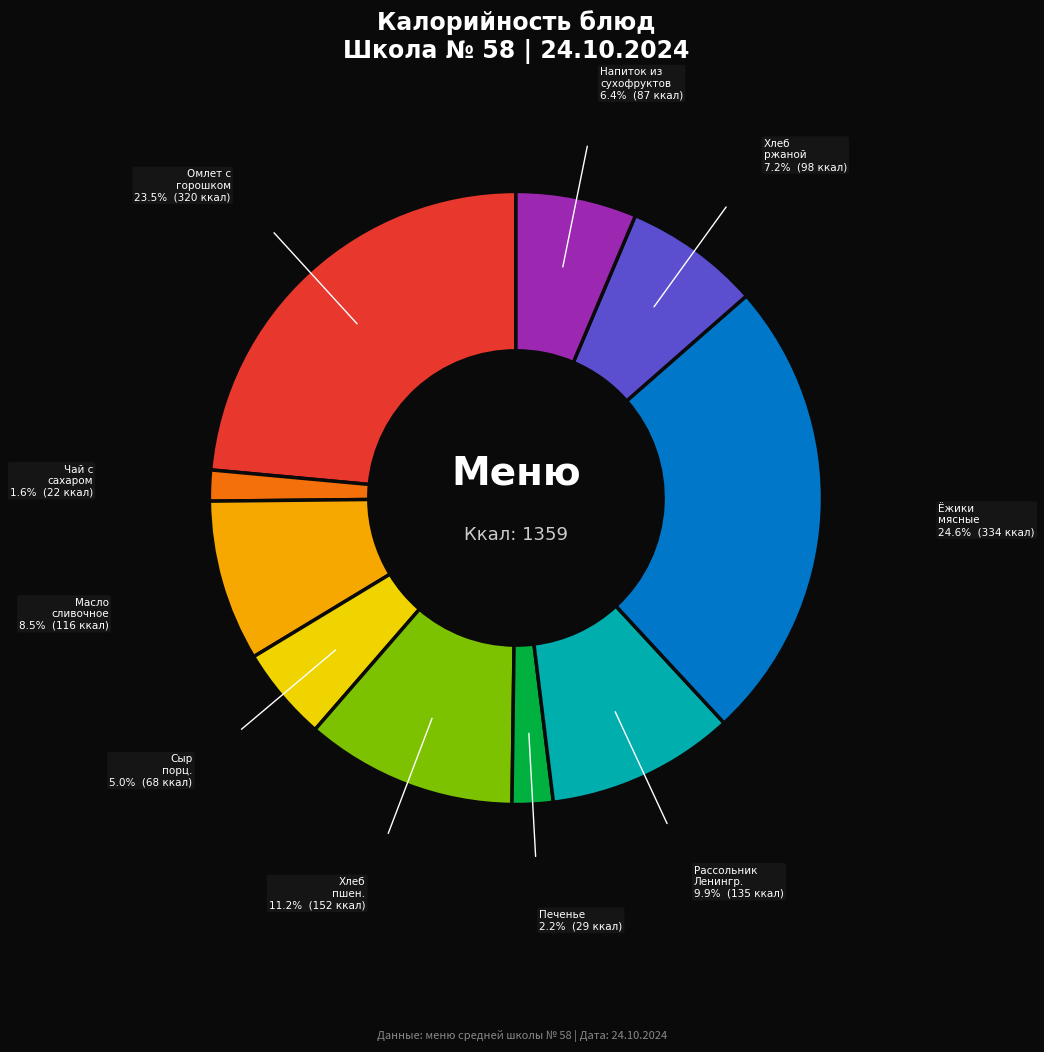

Does any single category account for the majority?

No